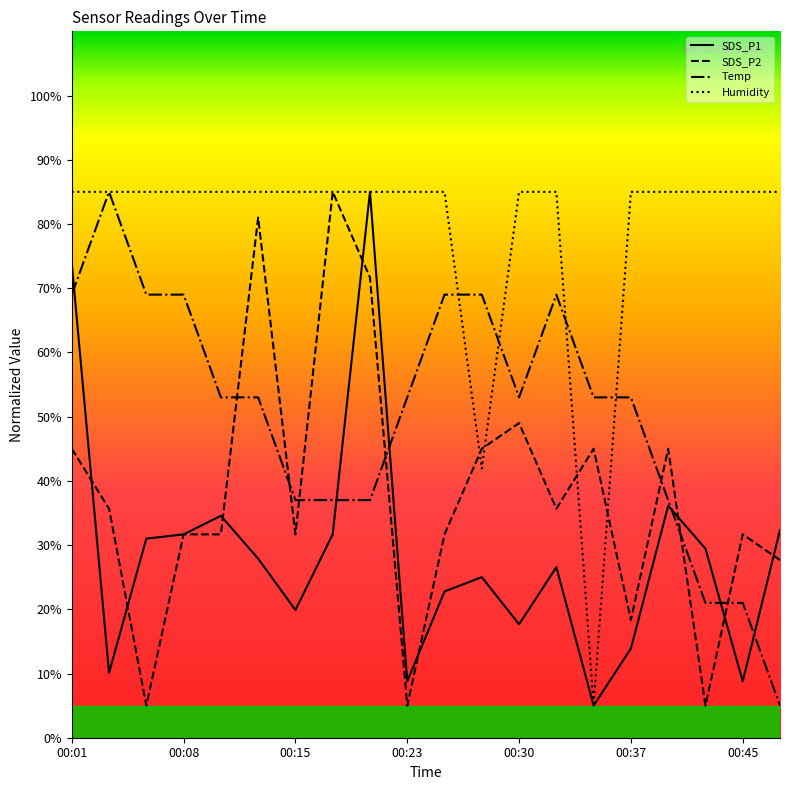

Between 00:35 and 00:25, which is larger?

00:25